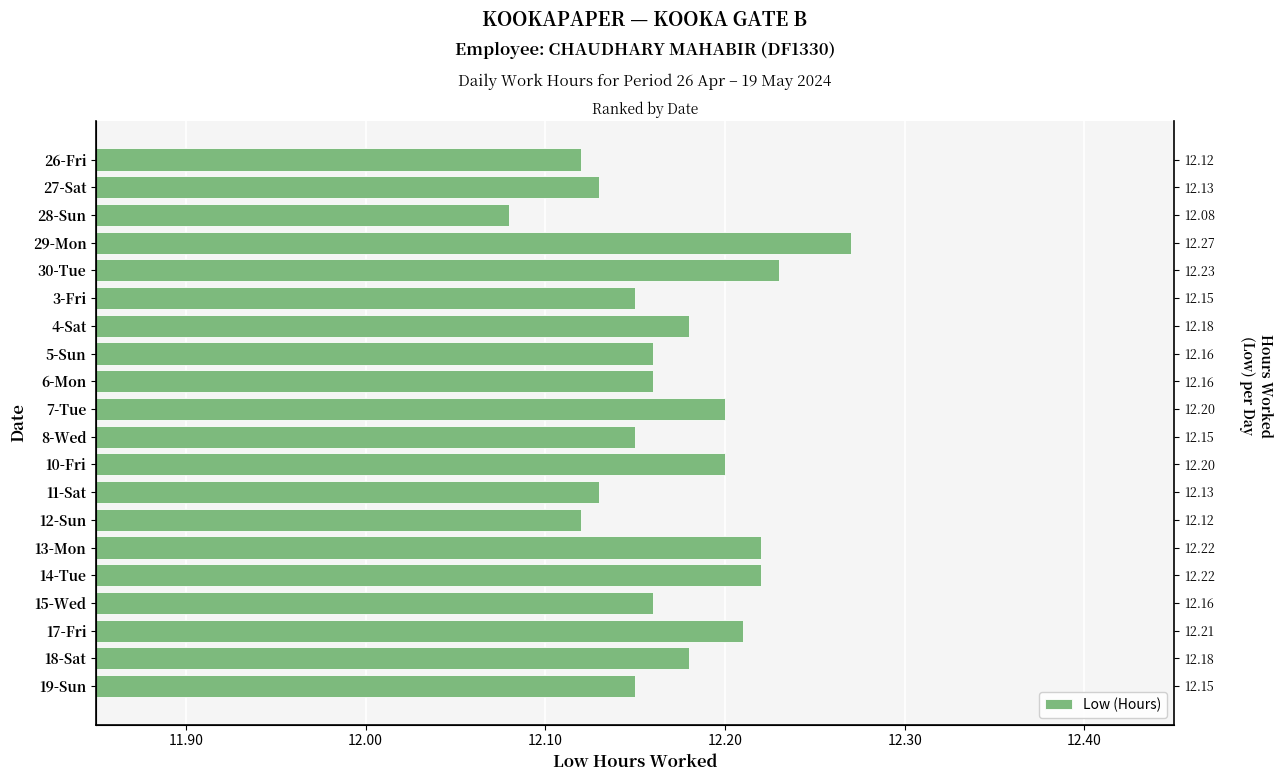

How many bars are there in total?

20